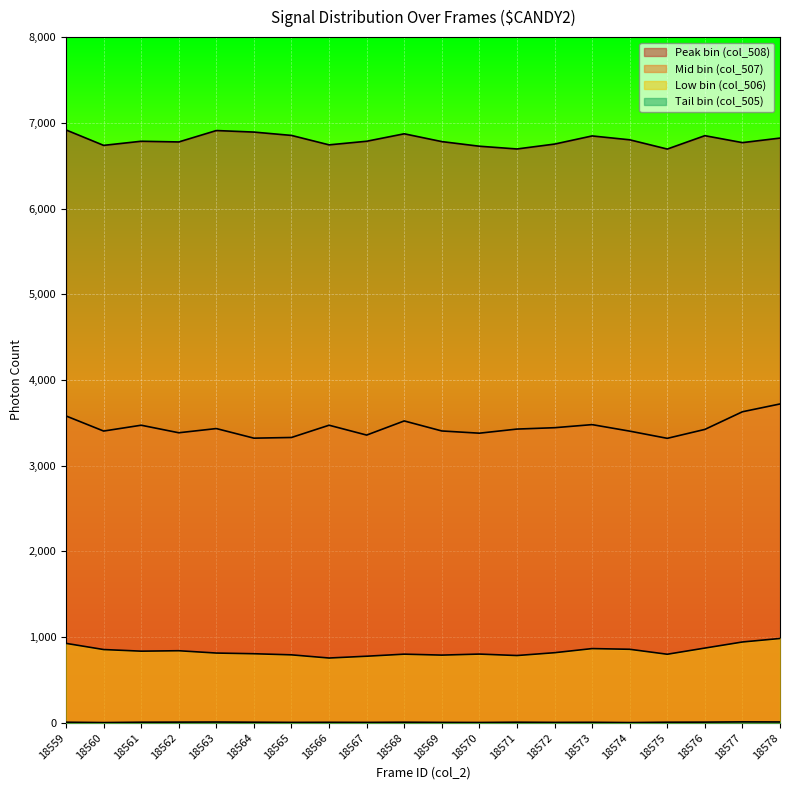

True or false: col_506 has a value of 806 at 18564.

True